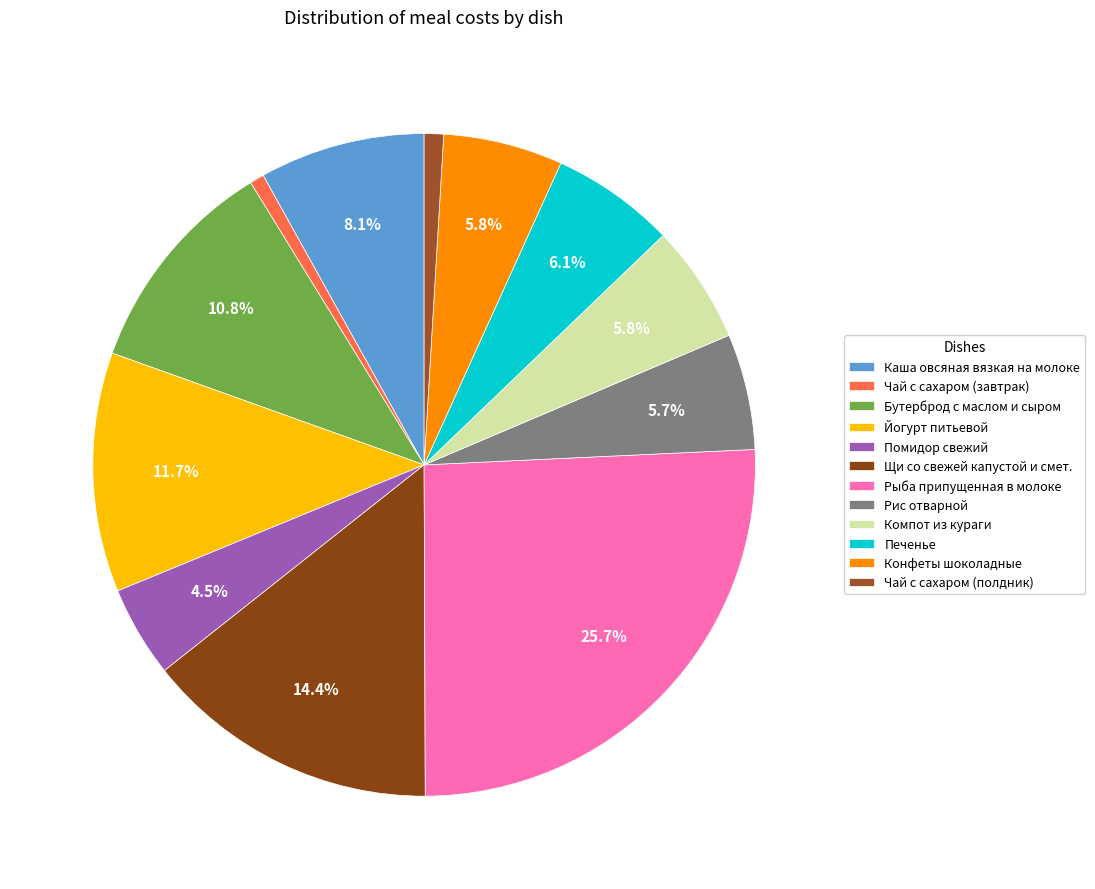

What percentage is the Чай с сахаром (завтрак) slice, to the nearest percent?

1%